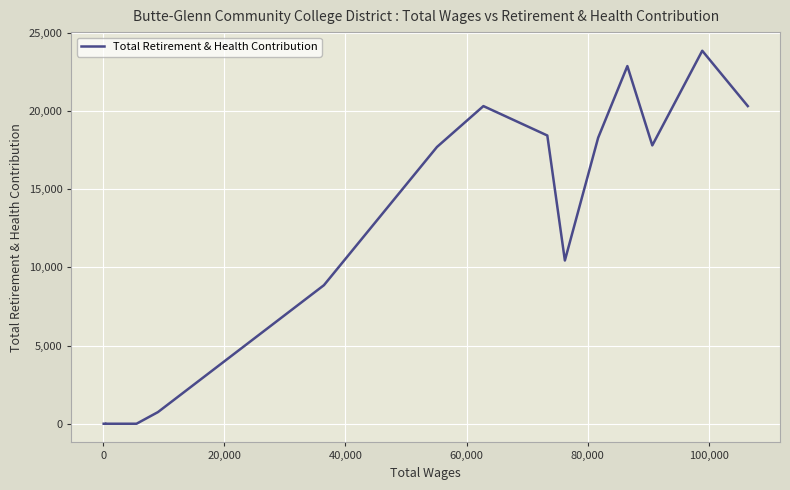

How many interior local valleys (lower than both neighbors) does the data have?

2